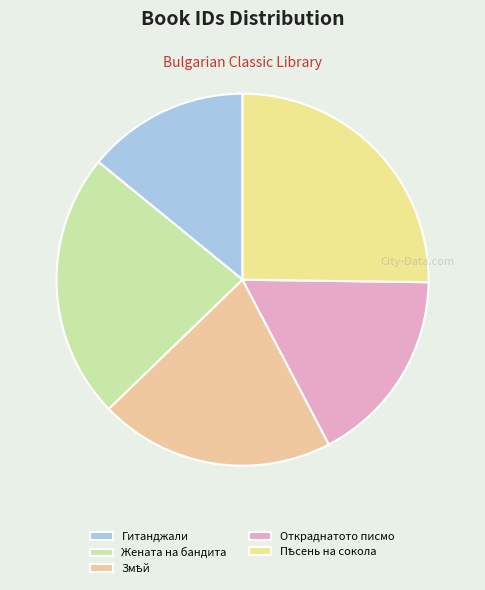

Is there any slice that represents more than half of the pie?

No